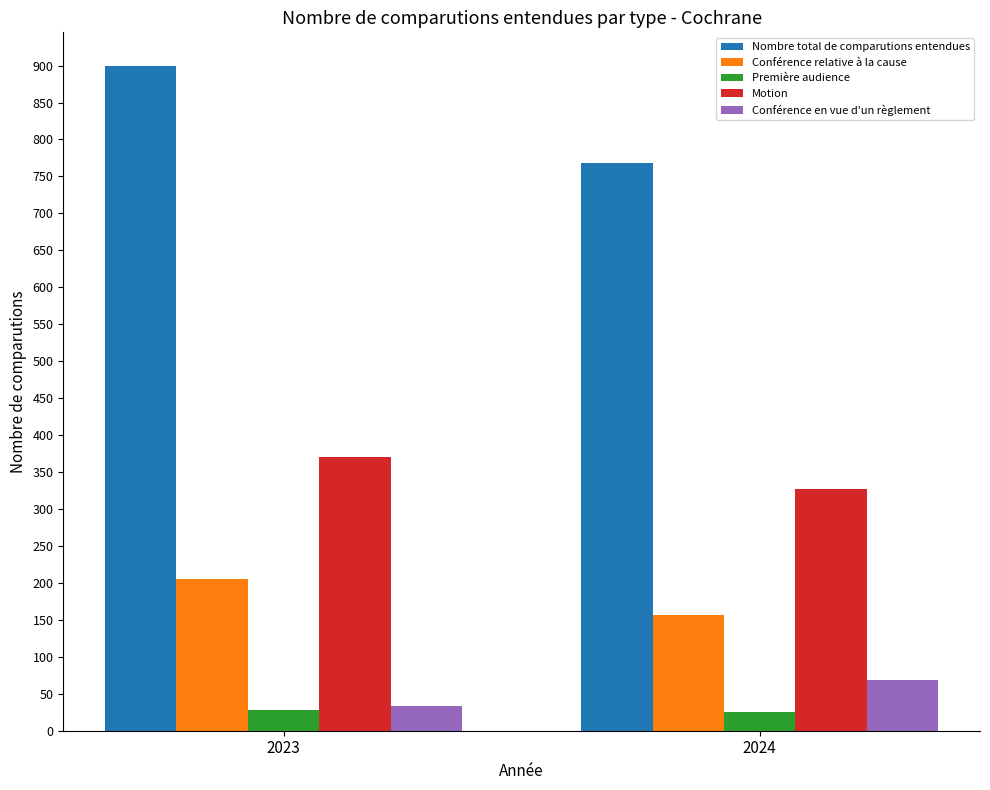

What is the difference between the Nombre total de comparutions entendues values at 2024 and 2023?

132